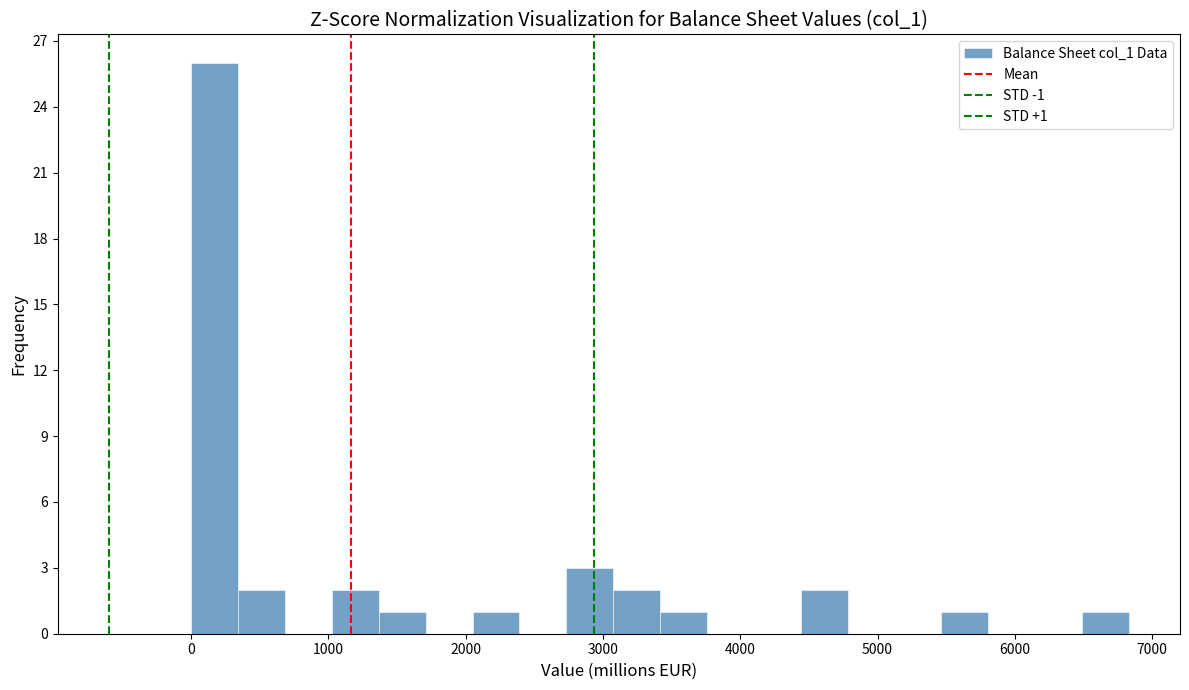

Read against the x-axis, roughly where is the centre of the tallest bar?

200